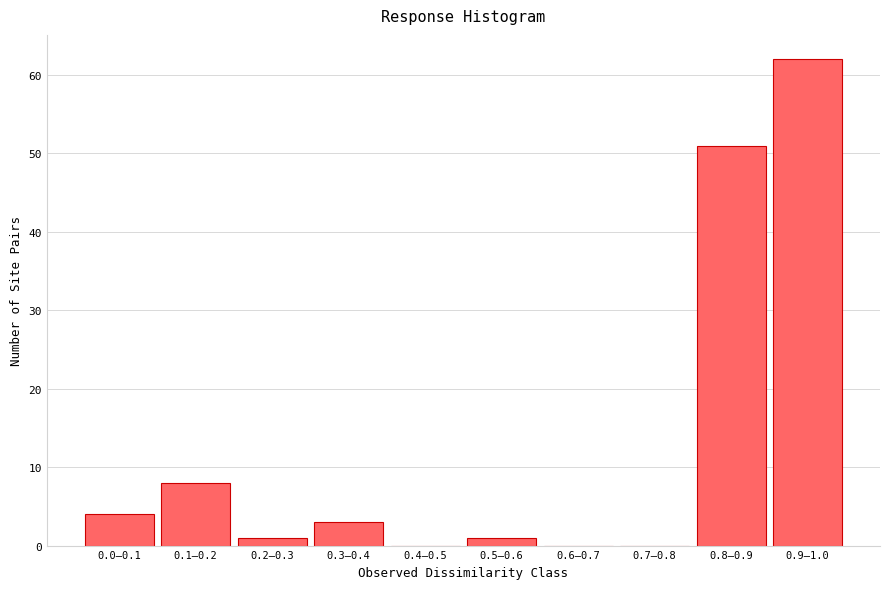

Reading left to right, list all the values displayed in this chart.

0.0–0.1=4	0.1–0.2=8	0.2–0.3=1	0.3–0.4=3	0.4–0.5=0	0.5–0.6=1	0.6–0.7=0	0.7–0.8=0	0.8–0.9=51	0.9–1.0=62